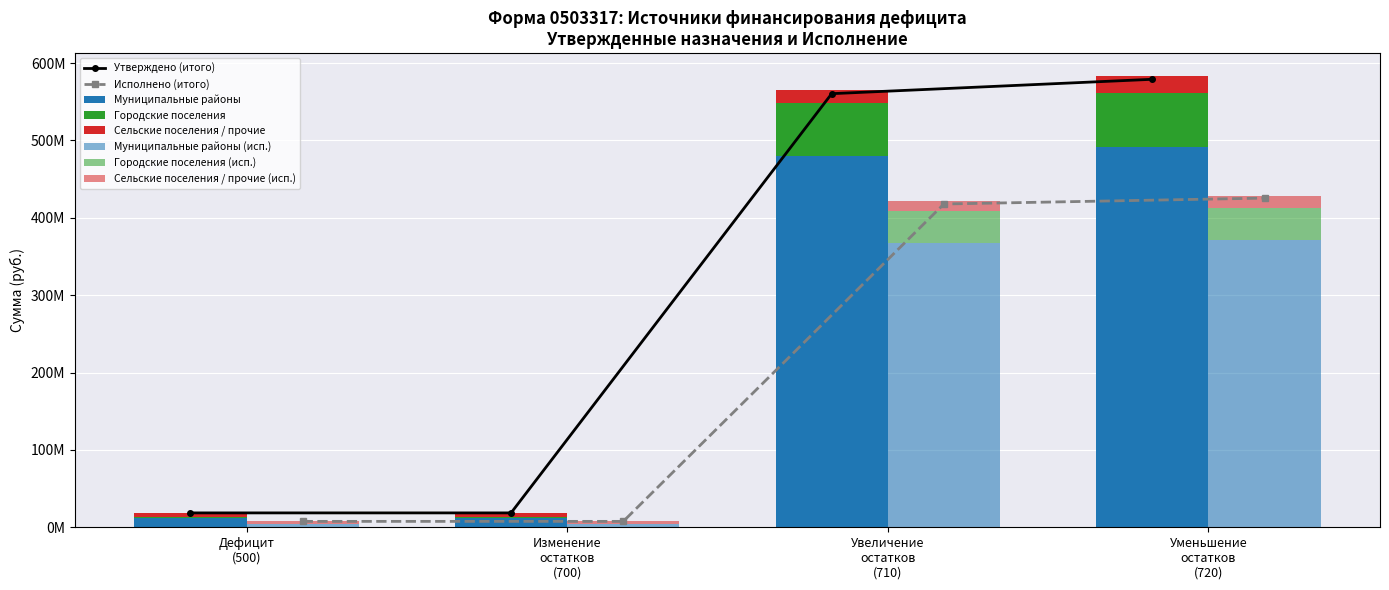

List the labels in order of Исполнено (бюджет субъекта) value, smallest first.

Дефицит (500), Изменение остатков (700), Увеличение остатков (710), Уменьшение остатков (720)